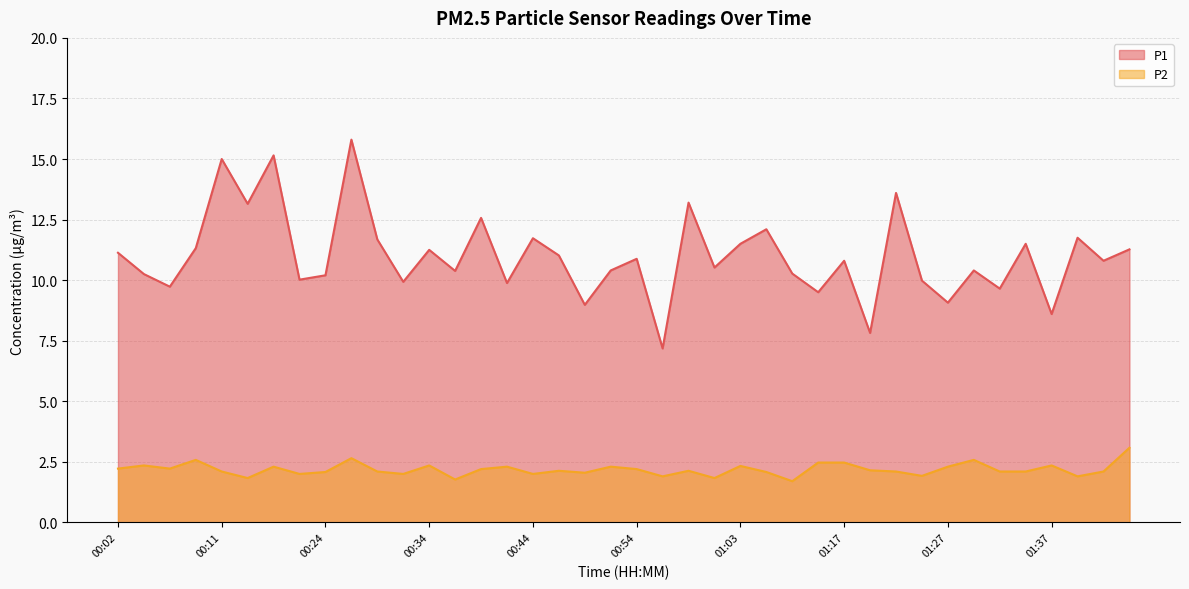

True or false: P1 and P2 cross at least once.

False